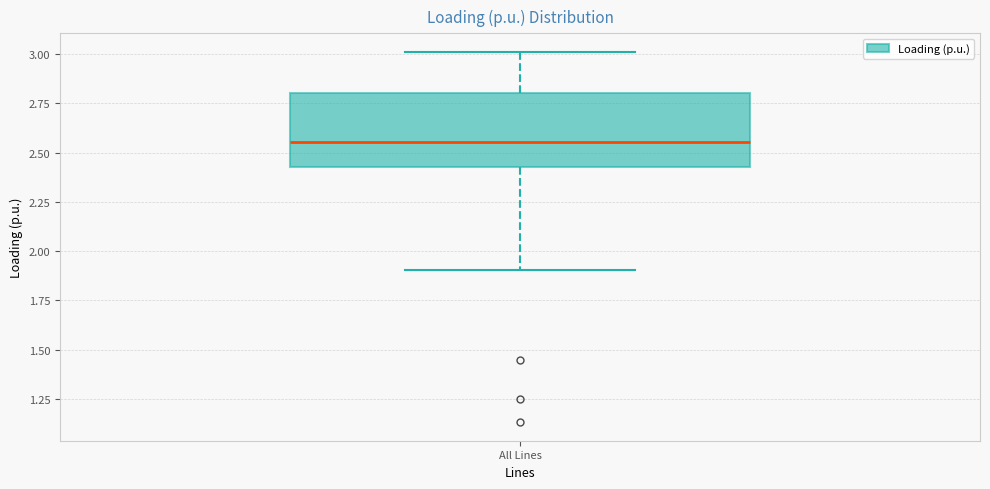

Transcribe this box plot: give where the median line is, the range the box spans, and where the two whiskers end, as read against the y-axis. The values are not printed on the chart, so give them approximately, as read against the axis.

median 2.55, box 2.45 to 2.80, whiskers 1.90 to 3.00